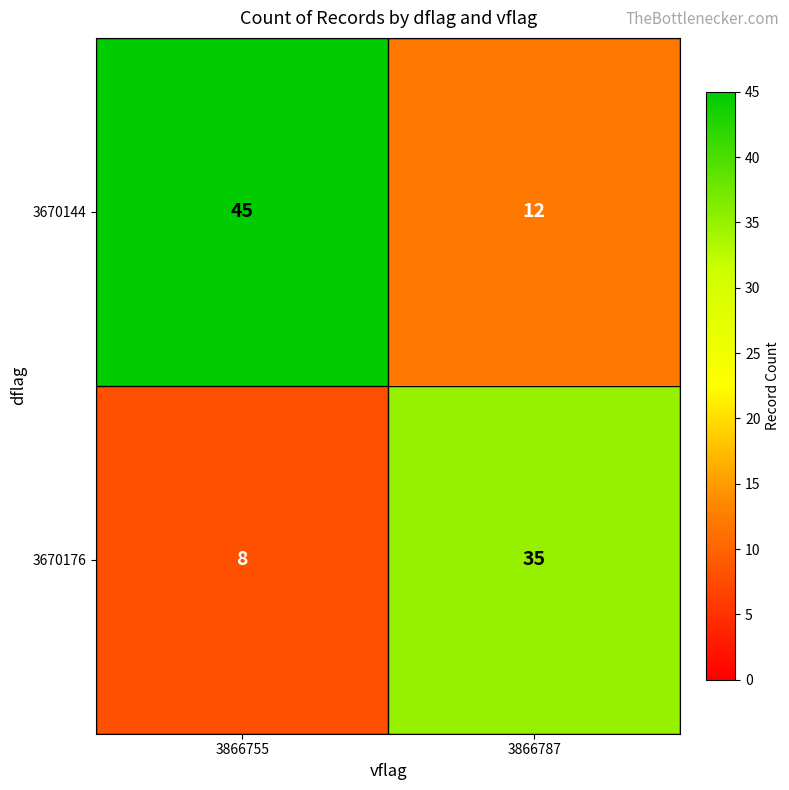

What is the total value across all series at 3866787?

47